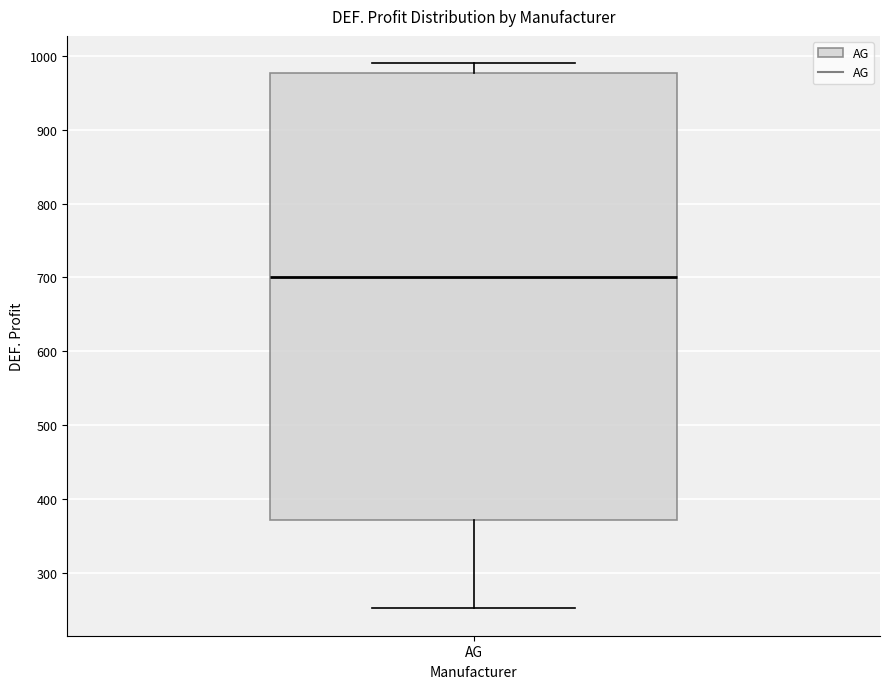

Where is the upper edge of the box for AG on the y-axis? The values are not printed on the chart, so give them approximately, as read against the axis.

980